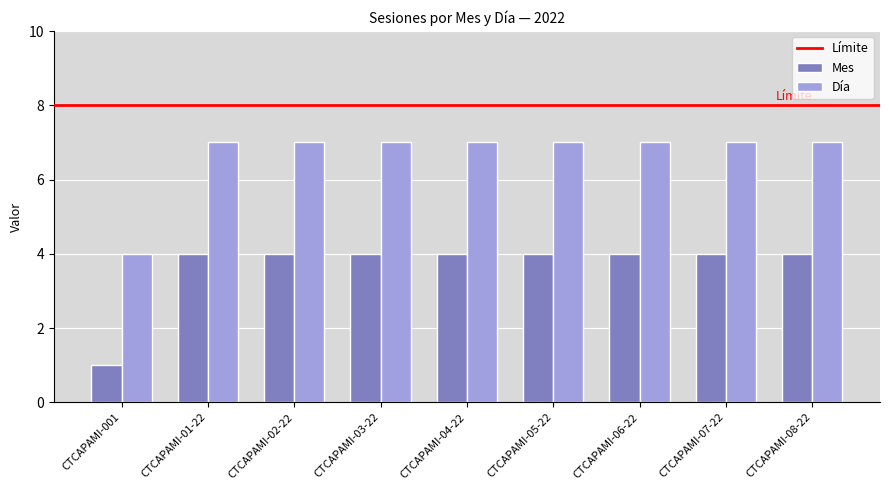

What is the sum of the Mes values at CTCAPAMI-02-22 and CTCAPAMI-03-22?

8